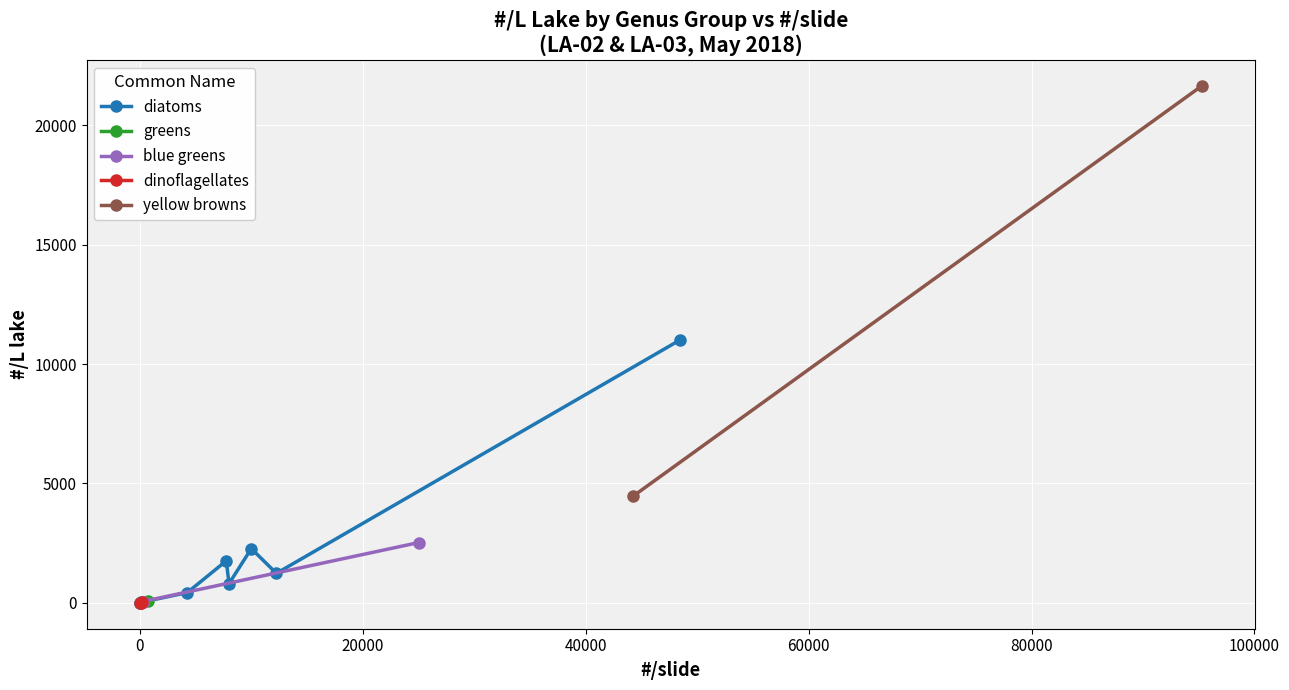

How many values in the dinoflagellates series exceed 7?

2